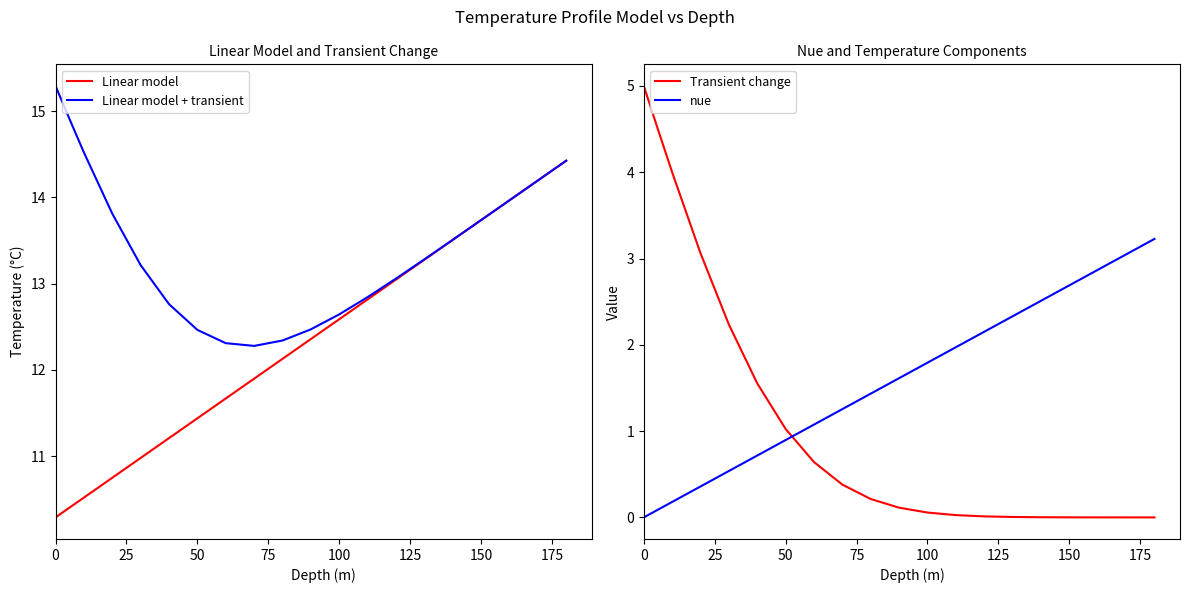

The value of Linear model at 50 is 16.0. True or false?

False